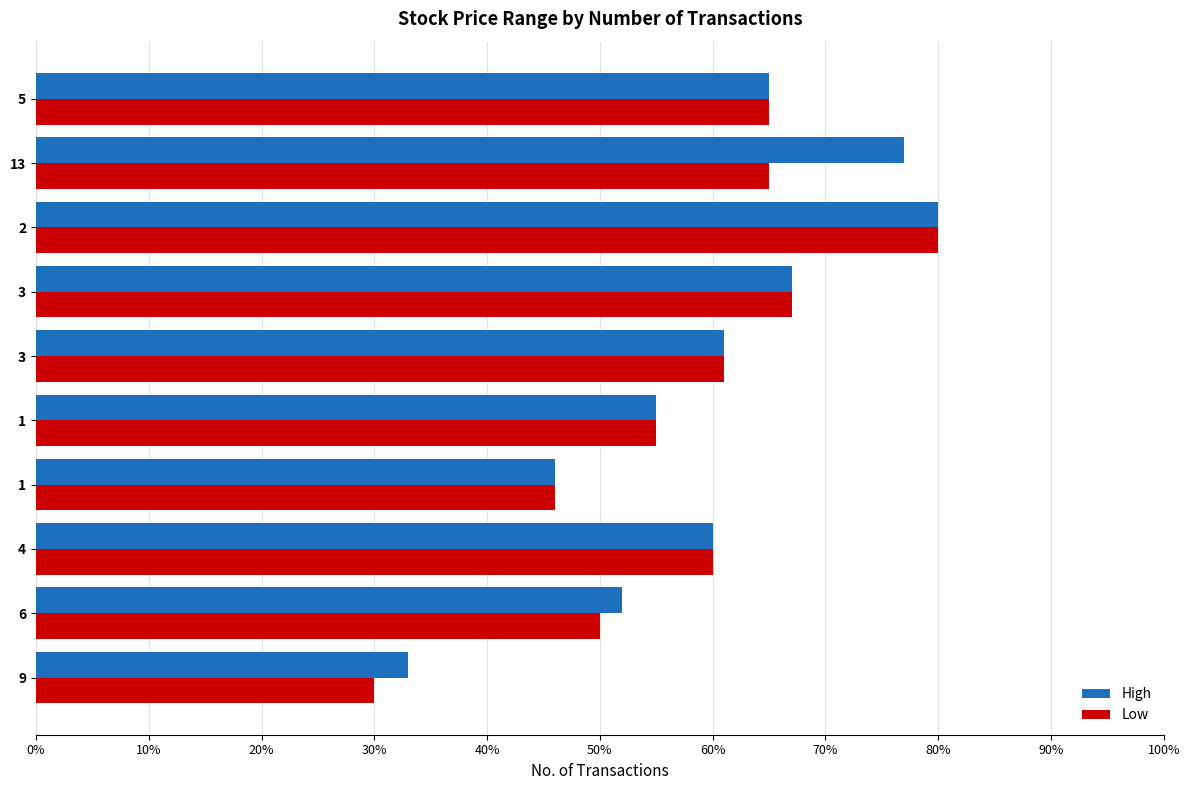

List the series in order of their overall mean, lowest first.

Low, High